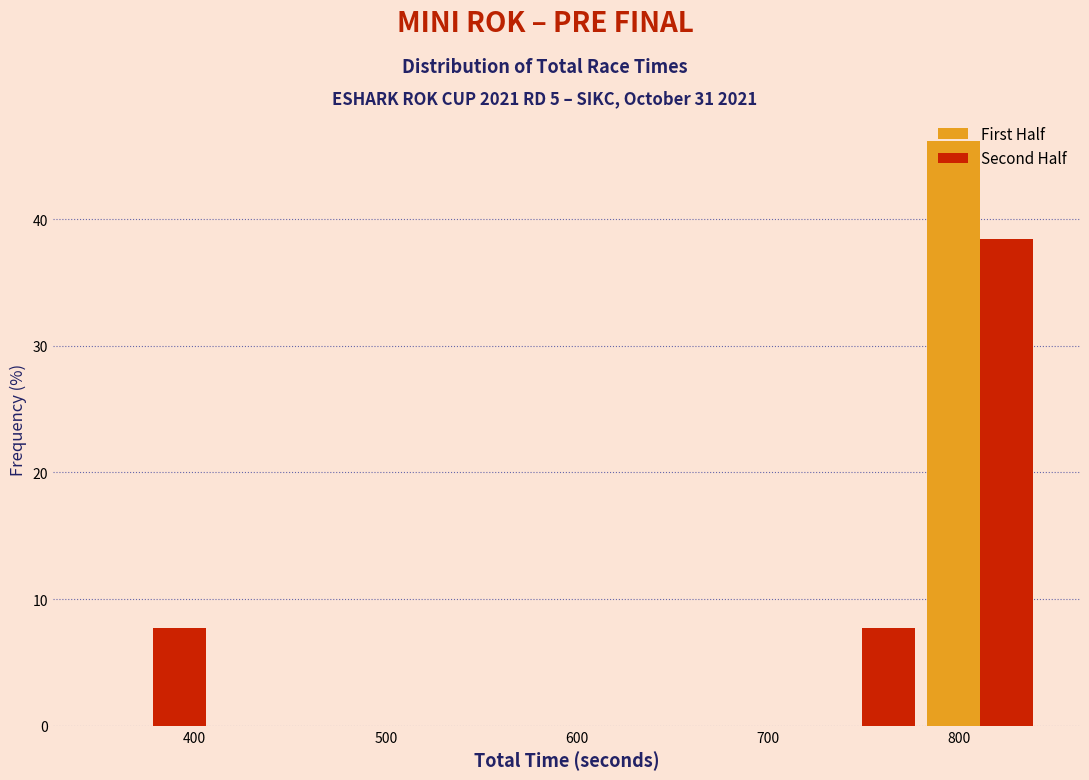

Reading left to right, list every range on the x-axis with the height of the bar of each series over it. Neither the bar edges nor the heights are printed on the chart, so give them approximately, as read against the axes.

350 to 410: First Half=0	Second Half=8
410 to 470: First Half=0	Second Half=0
470 to 530: First Half=0	Second Half=0
530 to 590: First Half=0	Second Half=0
590 to 660: First Half=0	Second Half=0
660 to 720: First Half=0	Second Half=0
720 to 780: First Half=0	Second Half=8
780 to 840: First Half=46	Second Half=38